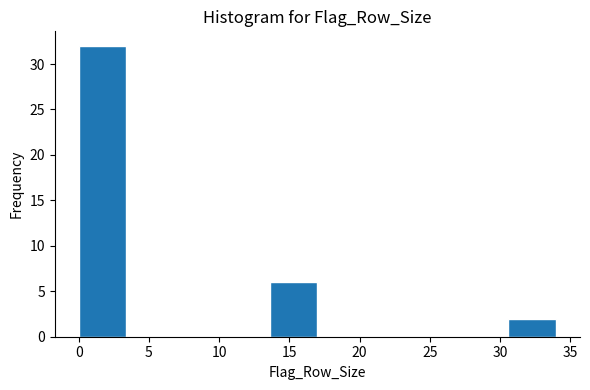

Reading left to right, transcribe this chart: for each bar, give the range it covers on the x-axis and its height. Neither the bar edges nor the heights are printed on the chart, so give them approximately, as read against the axes.

0.0 to 3.4: 32
3.4 to 6.8: 0
6.8 to 10.2: 0
10.2 to 13.6: 0
13.6 to 17.0: 6
17.0 to 20.4: 0
20.4 to 23.8: 0
23.8 to 27.2: 0
27.2 to 30.6: 0
30.6 to 34.0: 2